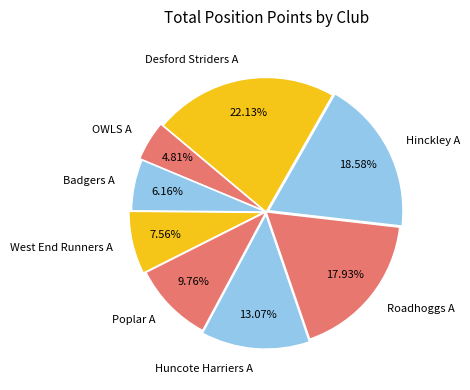

True or false: Badgers A accounts for 6% of the total.

True